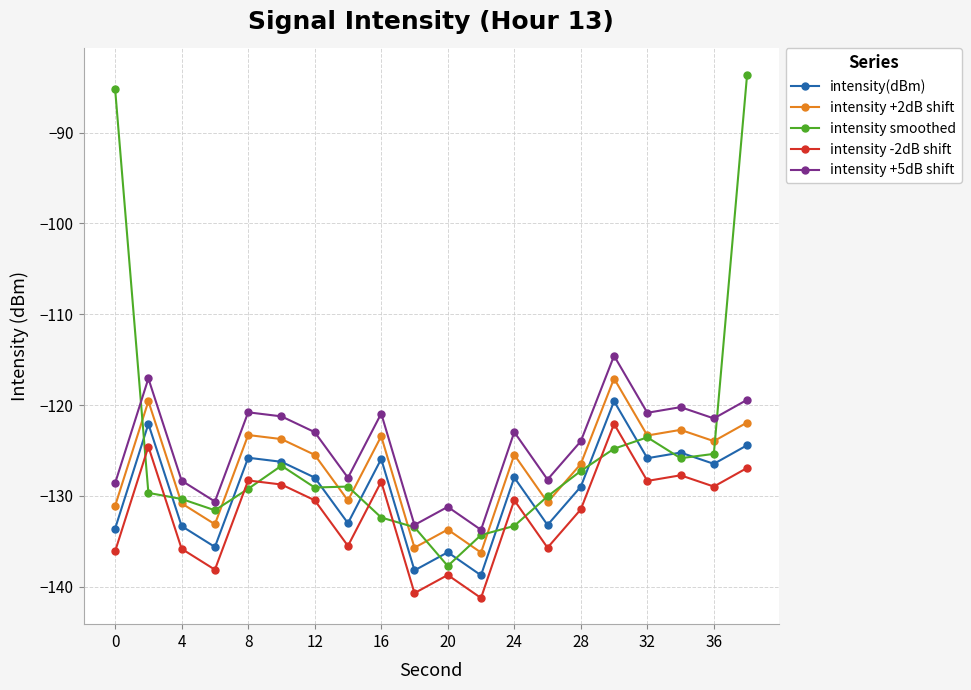

True or false: intensity -2dB shift has more than 0 points higher than both neighbors.

True